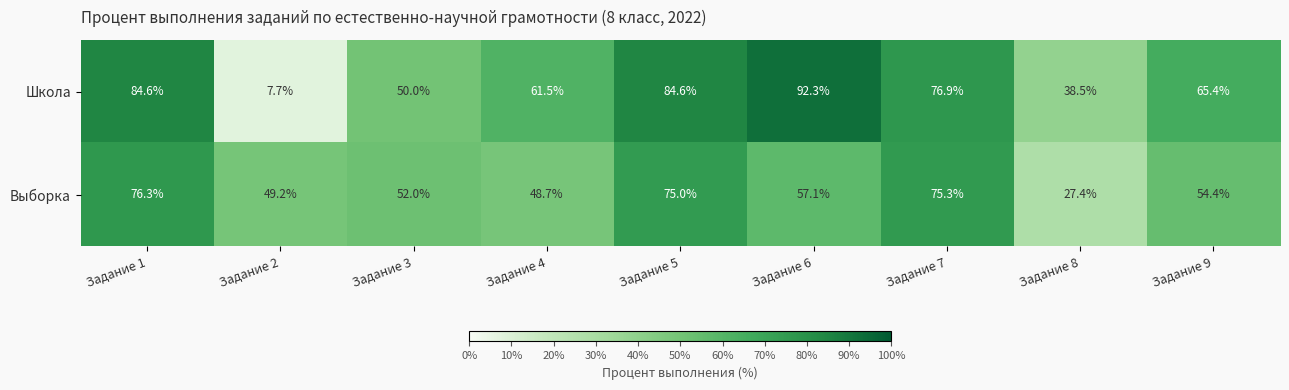

Is it true that Школа equals 4.1 at Задание 2?

False